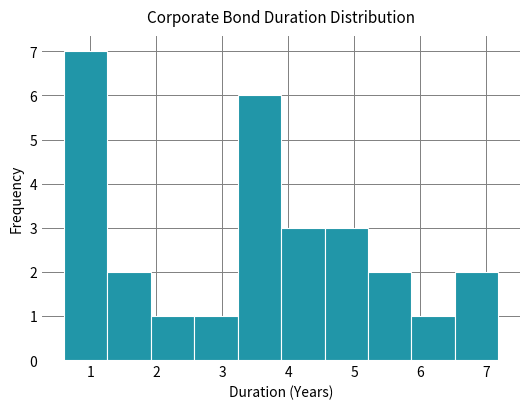

Reading left to right, list every bar in this chart as the range it spans on the x-axis followed by its height. Neither the bar edges nor the heights are printed on the chart, so give them approximately, as read against the axes.

0.6 to 1.3: 7
1.3 to 1.9: 2
1.9 to 2.6: 1
2.6 to 3.2: 1
3.2 to 3.9: 6
3.9 to 4.5: 3
4.5 to 5.2: 3
5.2 to 5.9: 2
5.9 to 6.5: 1
6.5 to 7.2: 2